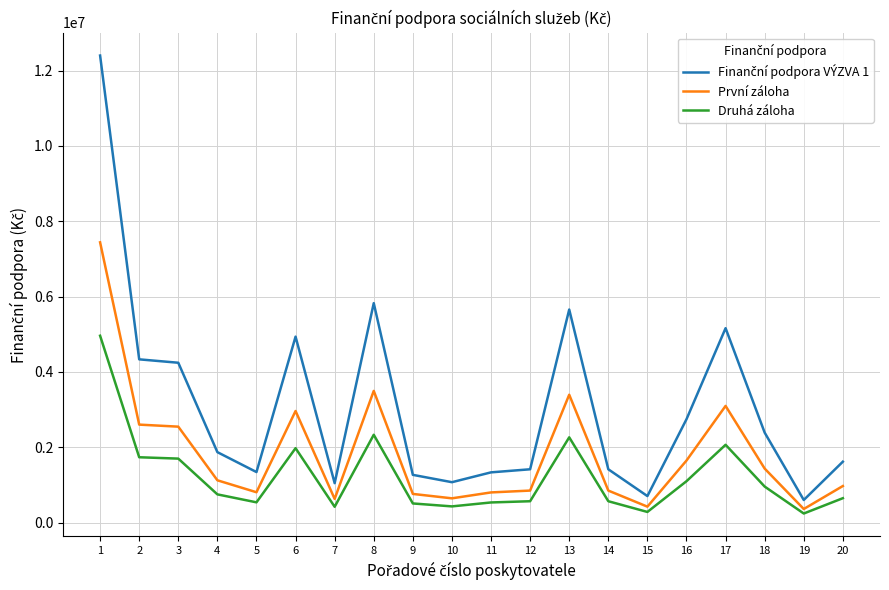

At which category is the sum across all series the highest?

1